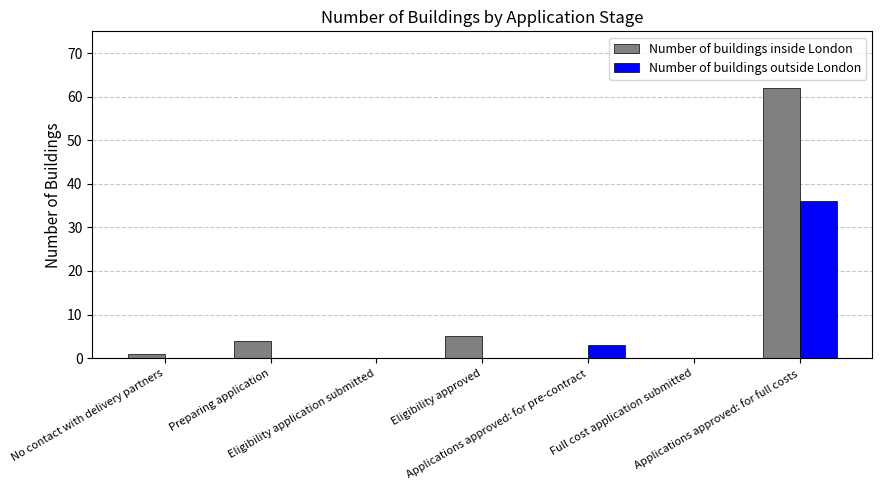

Between No contact with delivery partners and Preparing application, which series saw the biggest shift?

Number of buildings inside London